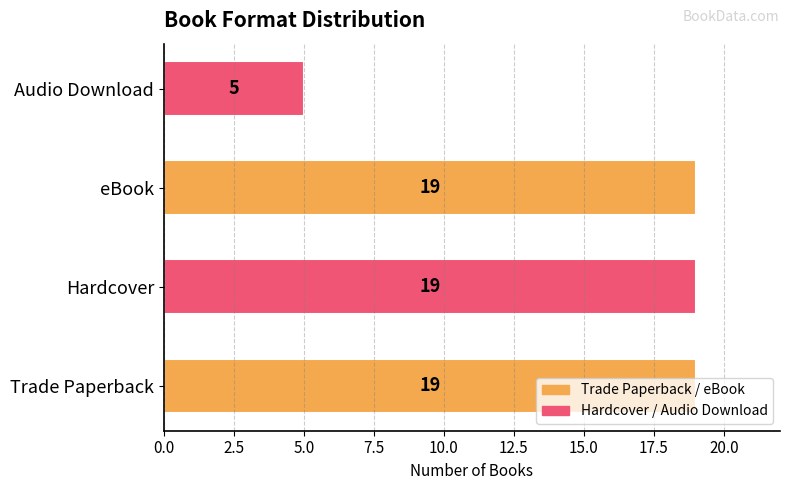

Read the value at eBook.

19